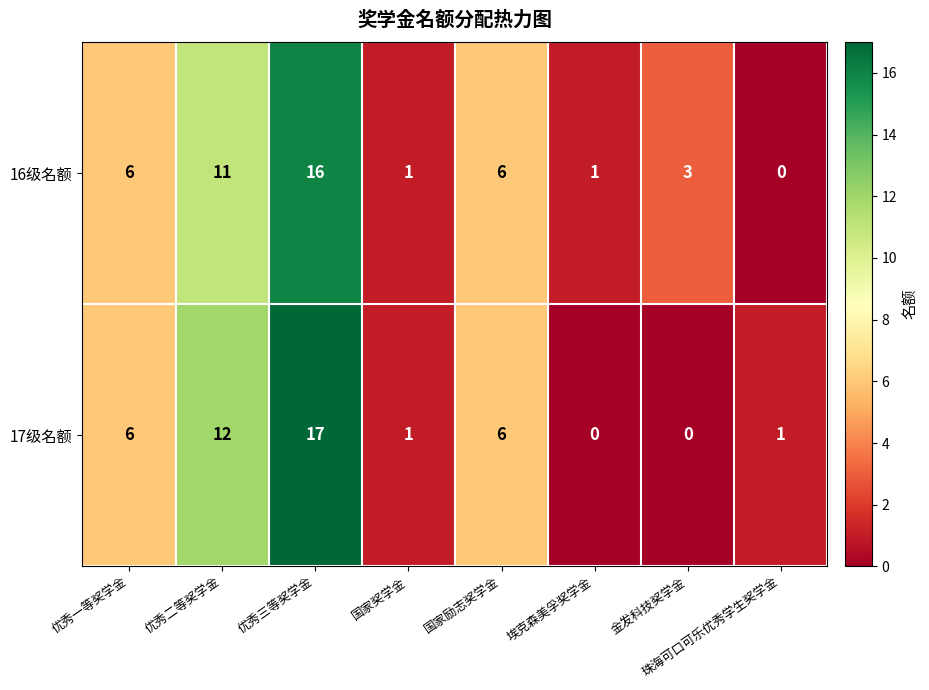

What is the total value across all series at 金发科技奖学金?

3